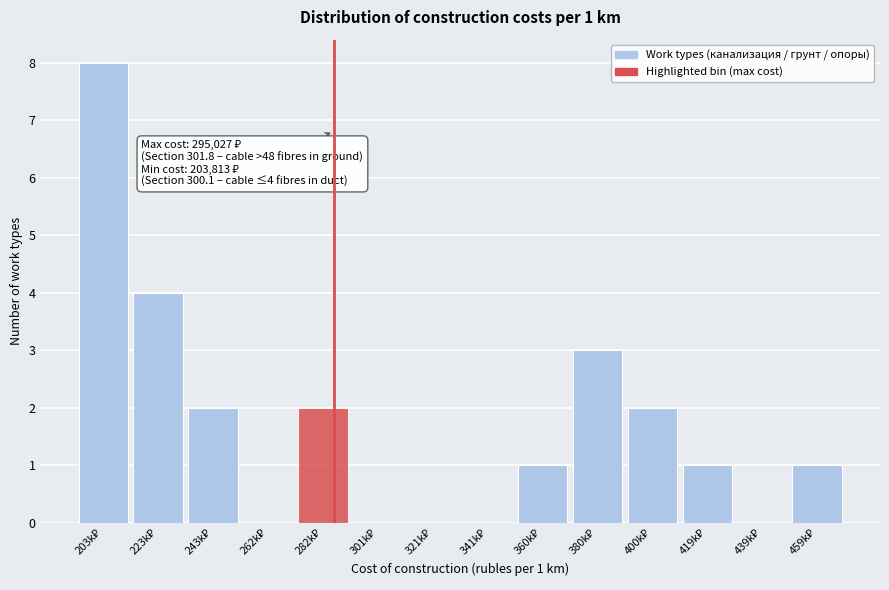

What is the maximum value shown in the chart?

8